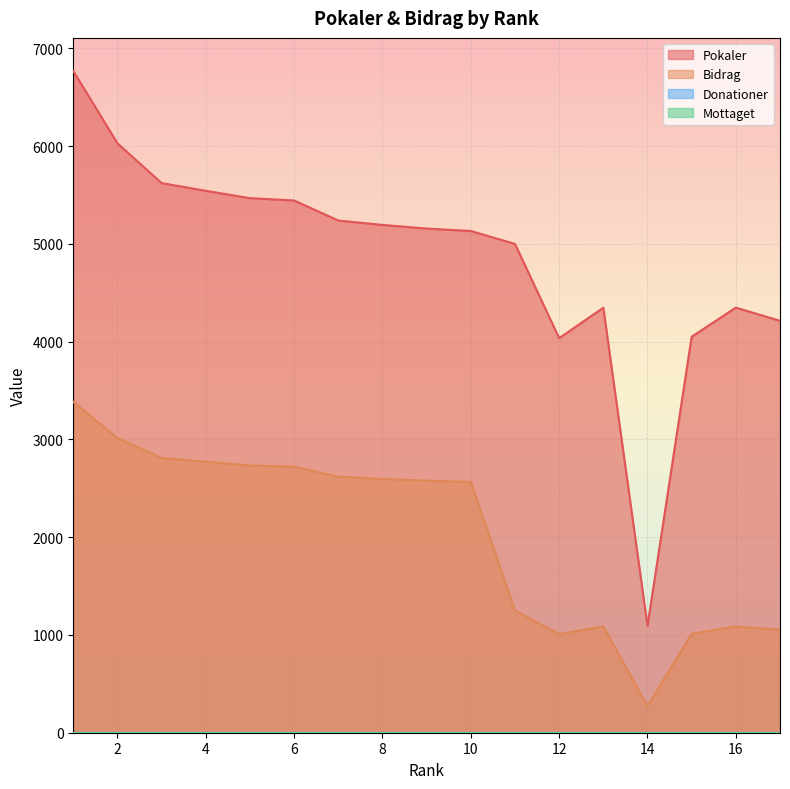

Which series has the widest spread of values?

Pokaler